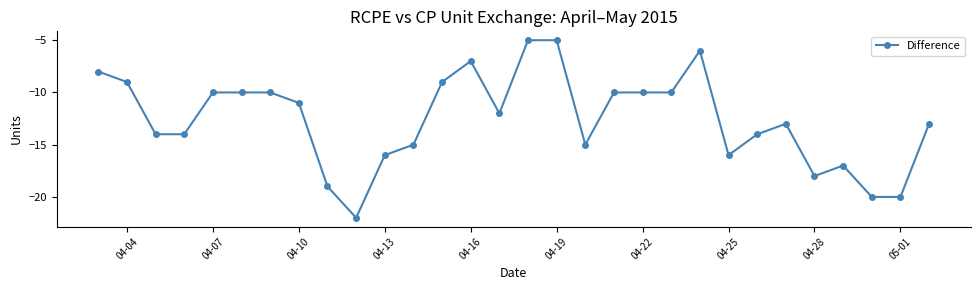

What is the minimum value shown in the chart?

-22